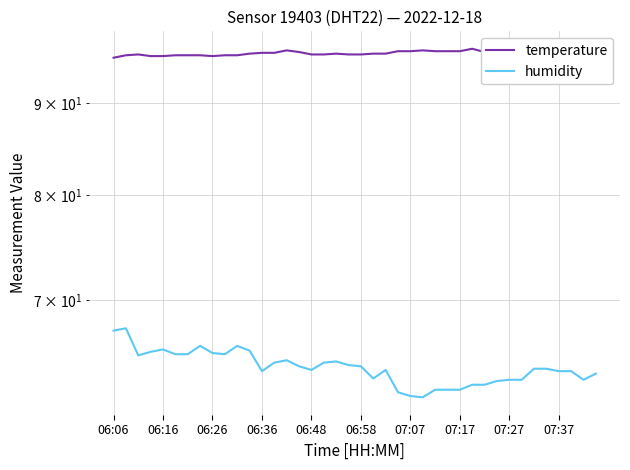

Between 10 and 19, which series saw the biggest shift?

humidity